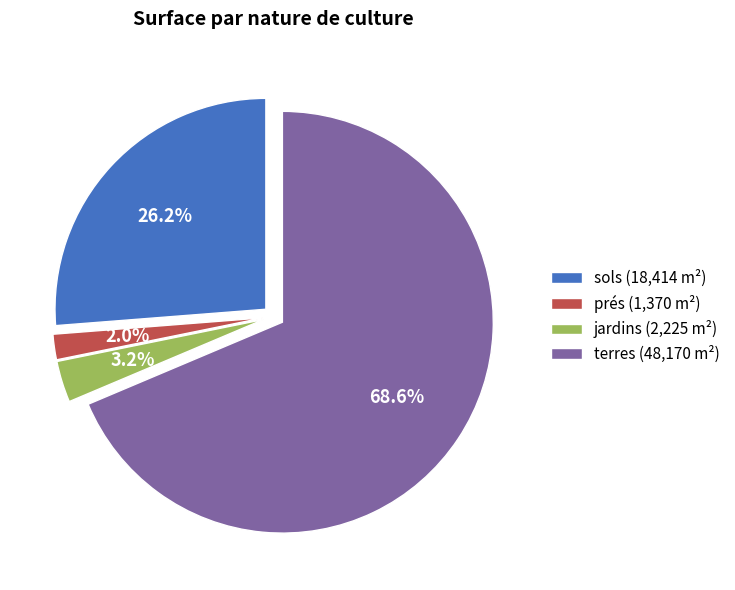

How many slices are in this pie chart?

4